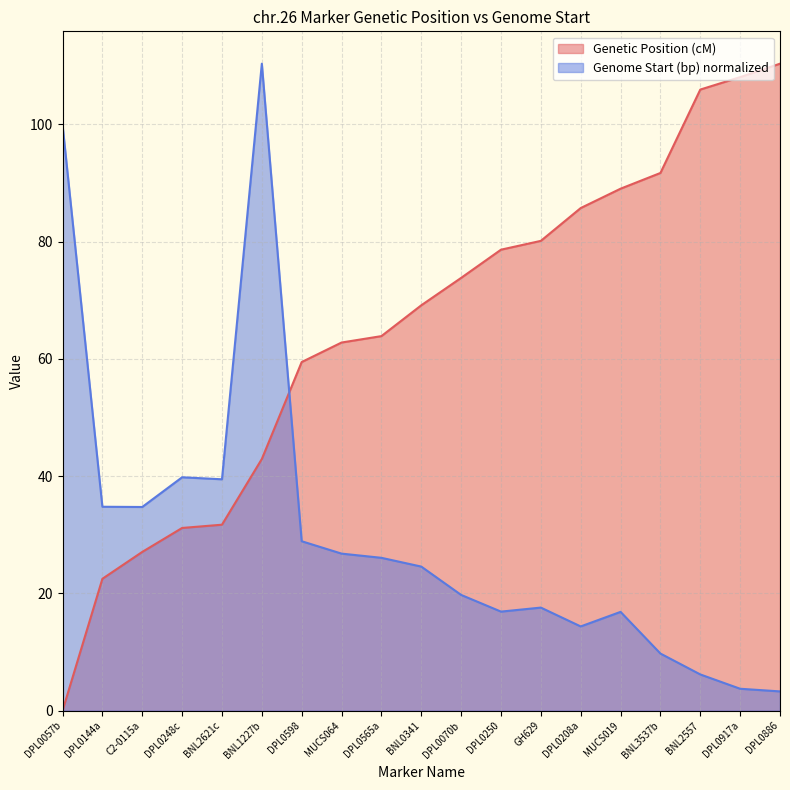

Which category has the lowest value in the Genetic Position (cM) series?

DPL0057b